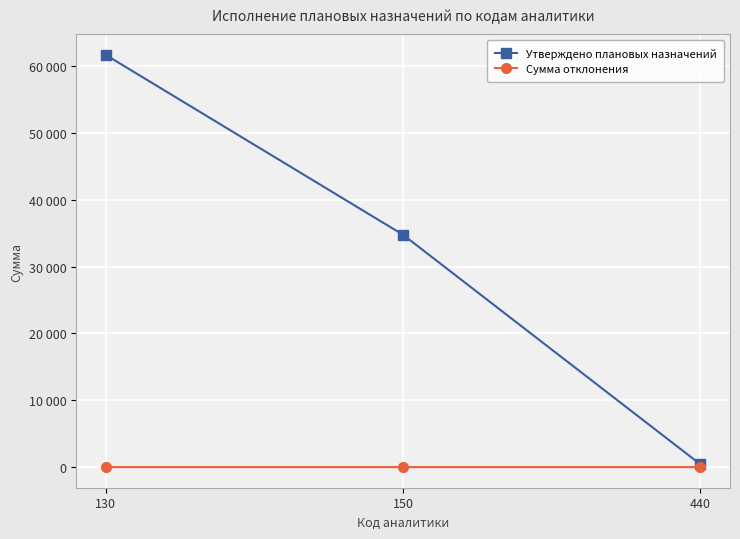

Is this an area chart (filled region under the line)?

No